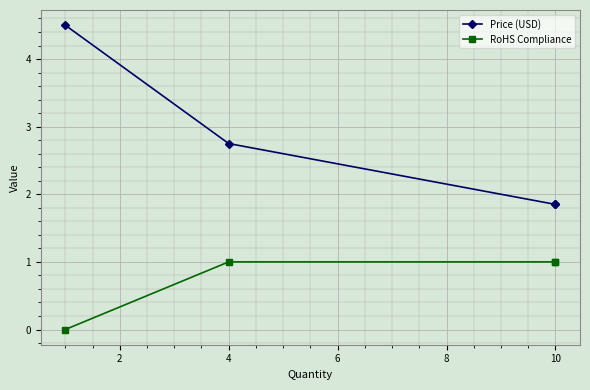

True or false: RoHS Compliance and Price (USD) intersect in this chart.

False